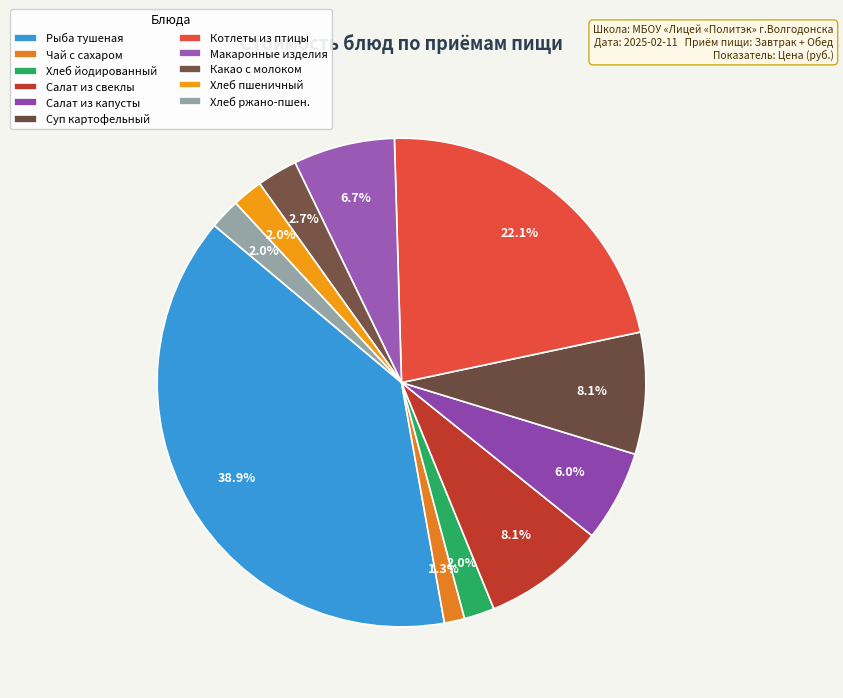

Which category has the smallest portion of the pie?

Чай с сахаром